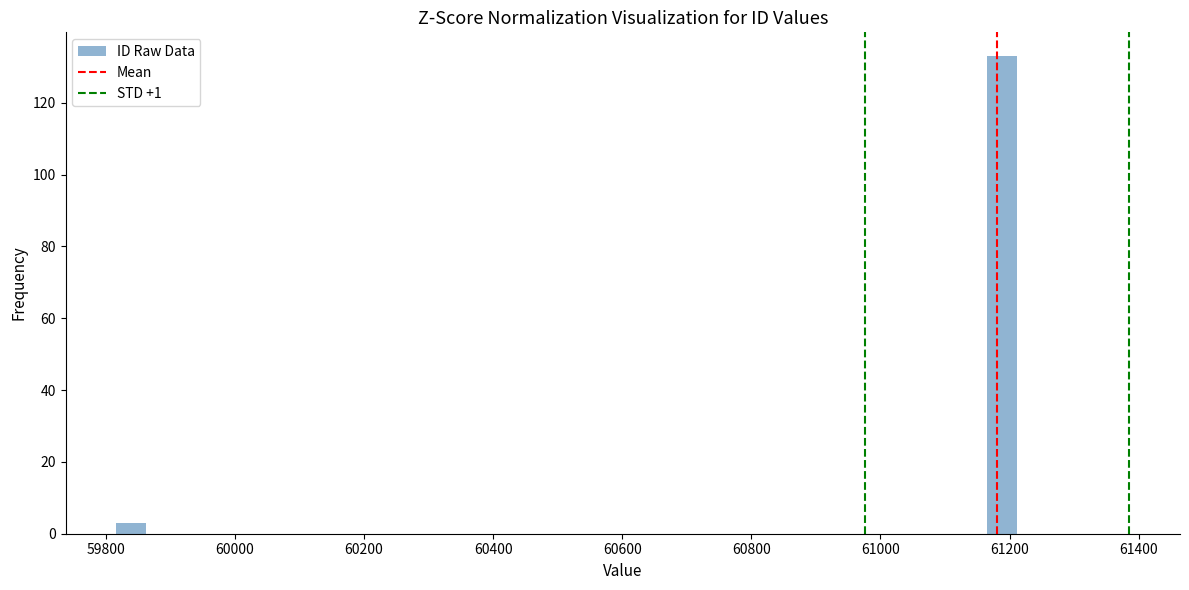

Around what value on the x-axis is the tallest bar? Give the approximate position of its centre, as read against the axis.

61180